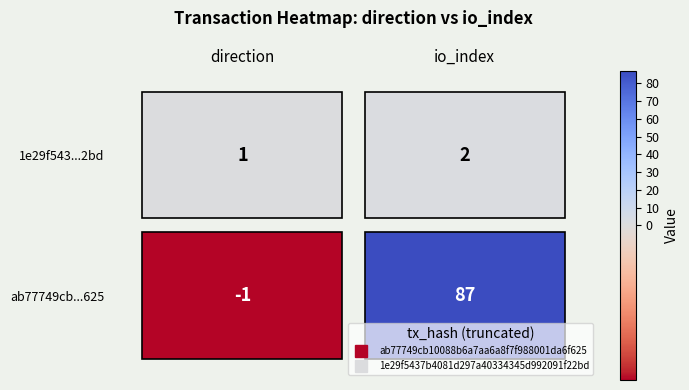

How many data points in ab77749cb10088b6a7aa6a8f7f988001da6f625 are less than 87?

1